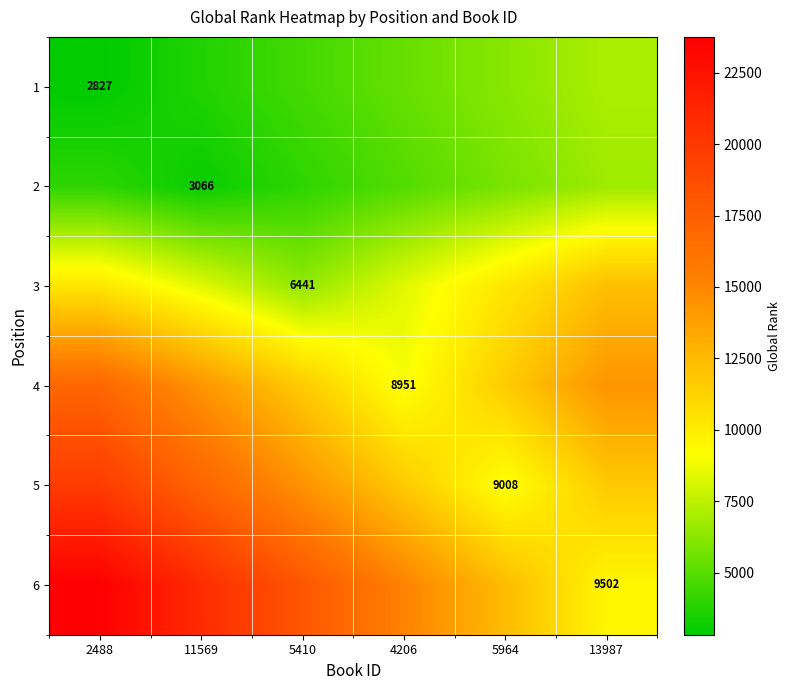

The 6 series shows 18053.8 at 5410. True or false?

True